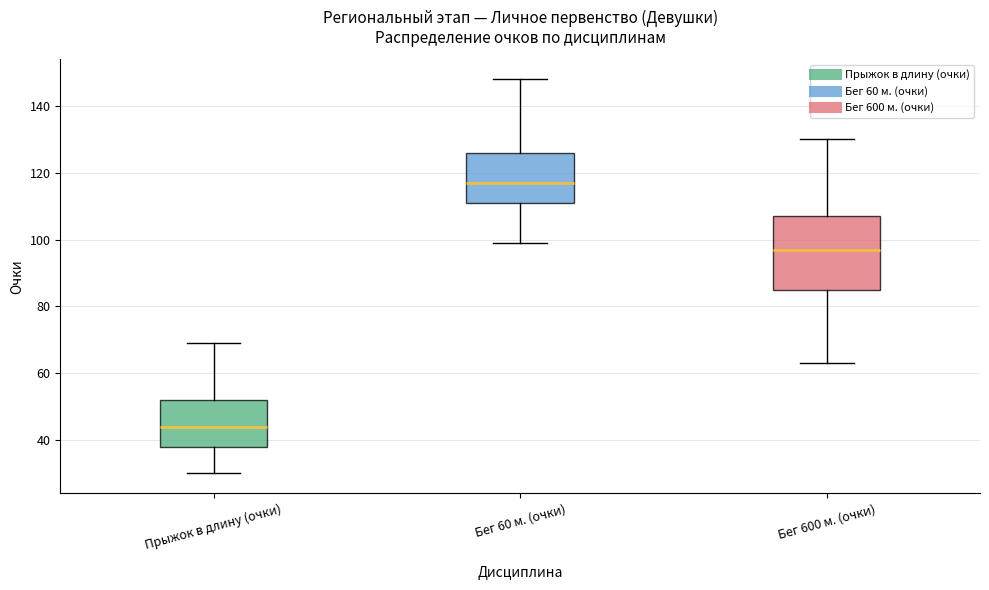

Reading left to right, transcribe this box plot: for each box, give where its median line is, the range the box spans, and where its two whiskers end, as read against the y-axis. The values are not printed on the chart, so give them approximately, as read against the axis.

Прыжок в длину (очки): median 44, box 38 to 52, whiskers 30 to 70
Бег 60 м. (очки): median 118, box 112 to 126, whiskers 100 to 148
Бег 600 м. (очки): median 98, box 86 to 108, whiskers 64 to 130